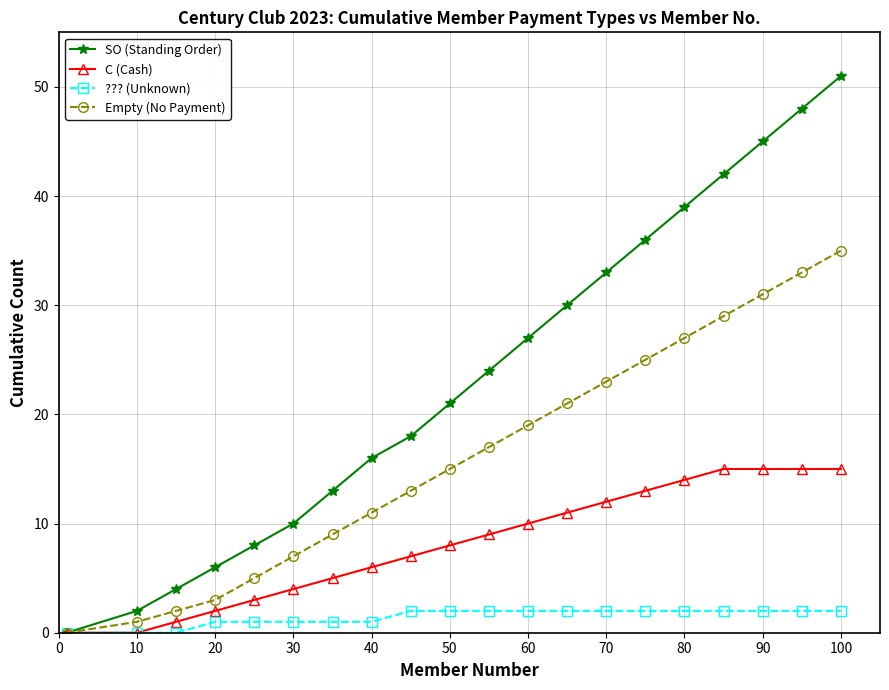

Count the number of categories in the chart.

20